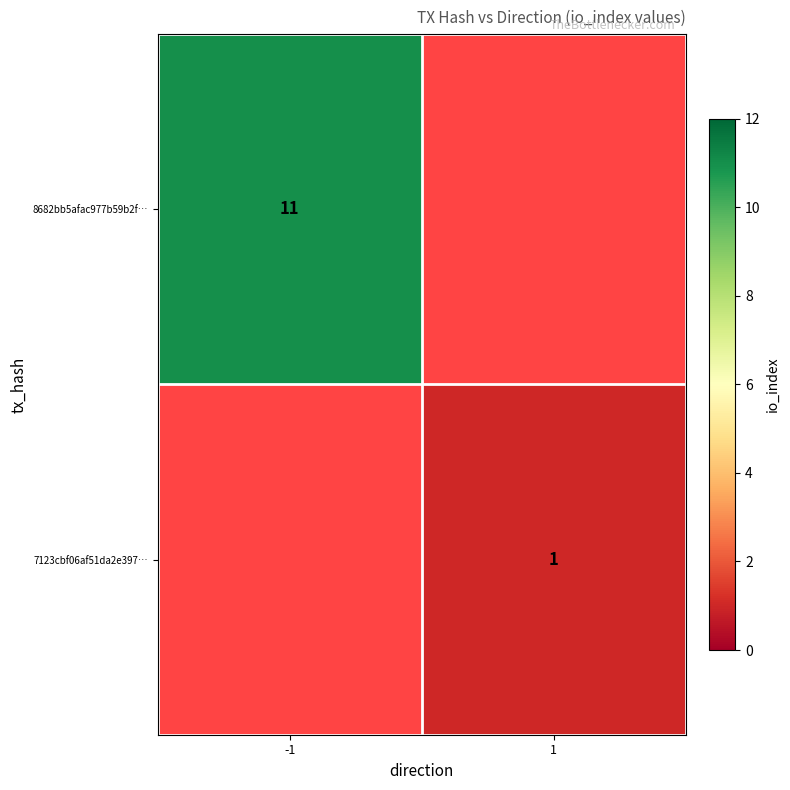

The 7123cbf06af51da2e397… series shows 1 at 1. True or false?

True